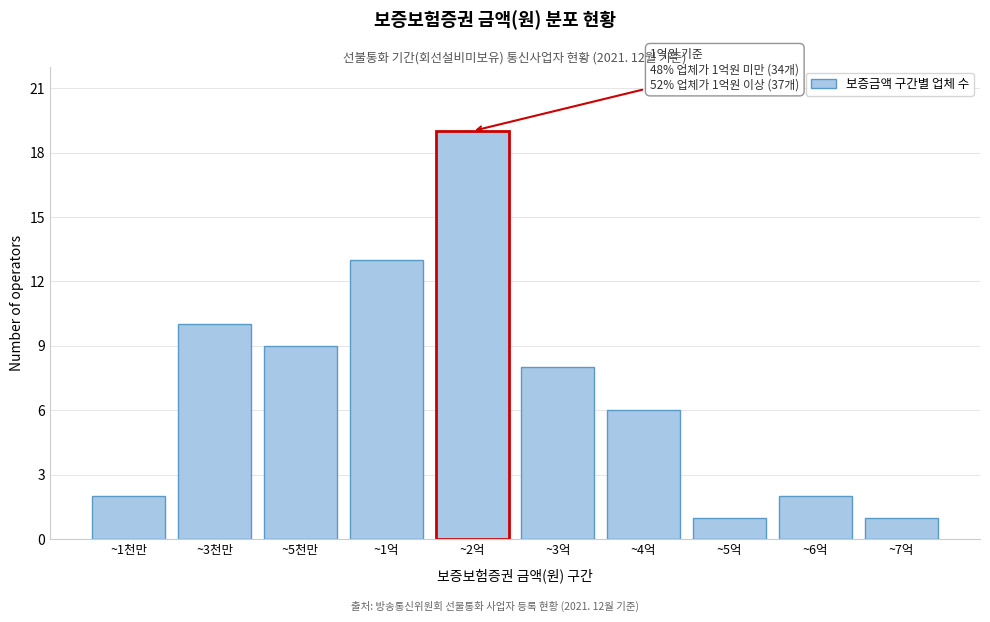

Reading left to right, extract all data points from this chart.

2	10	9	13	19	8	6	1	2	1